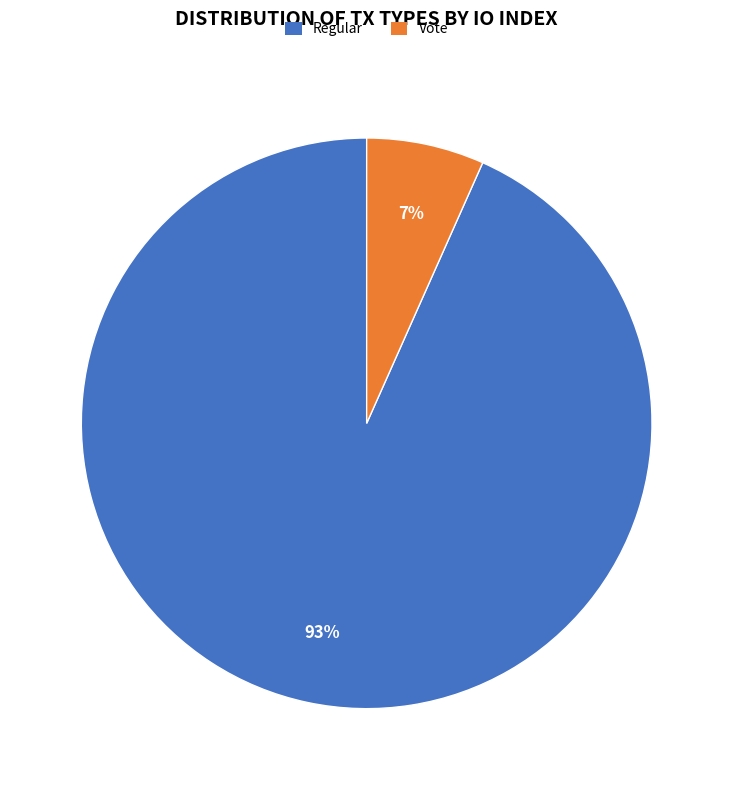

Which slice is the smallest?

Vote